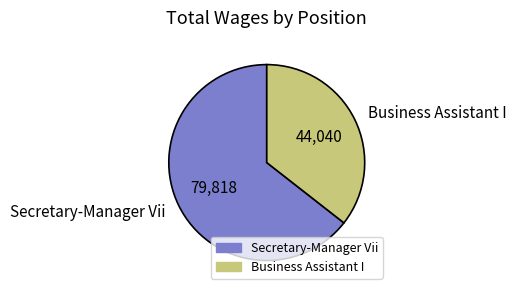

Is it true that Business Assistant I is 36% of the pie?

True